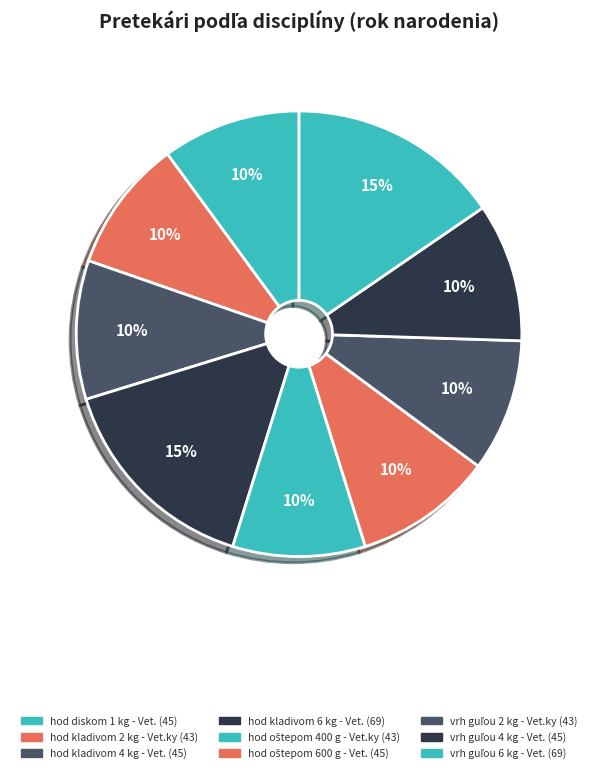

How many segments does this pie chart have?

9